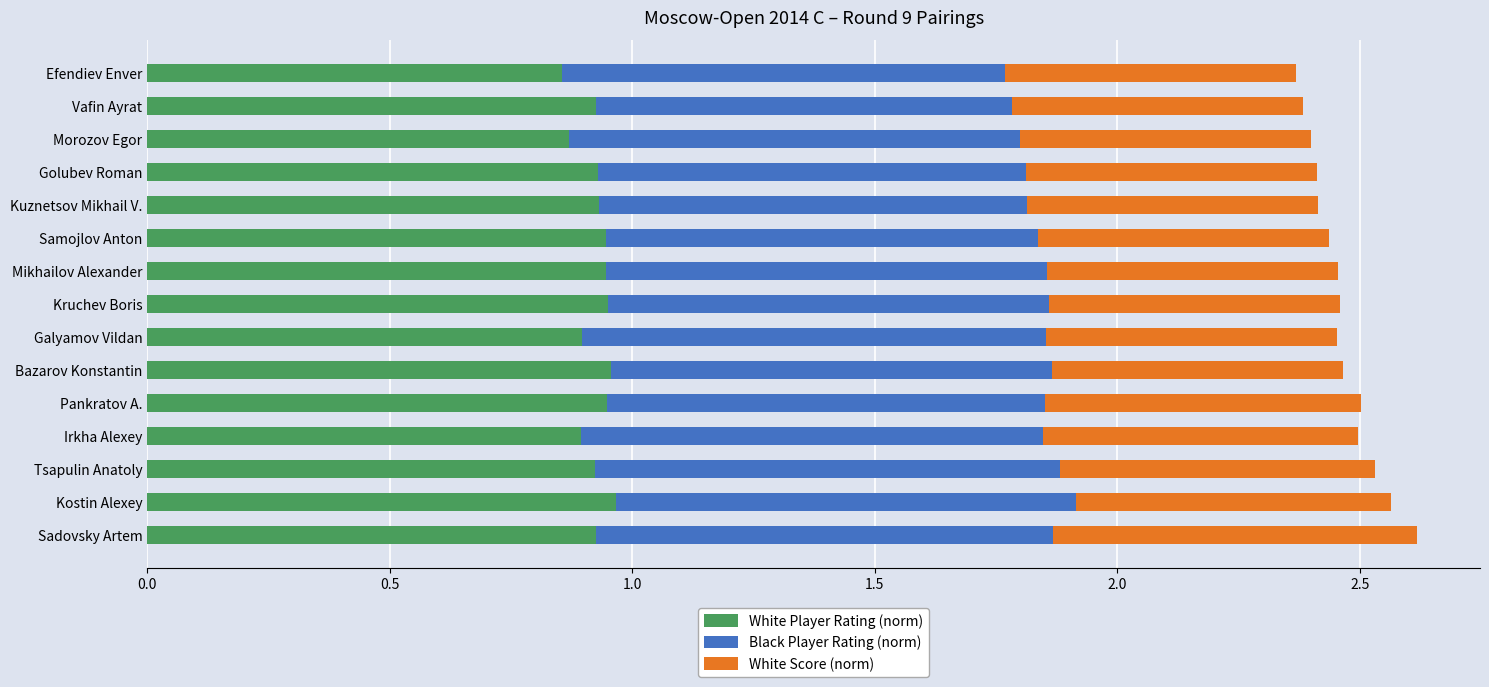

How many White Player Rating (norm) values are between 0 and 1?

15